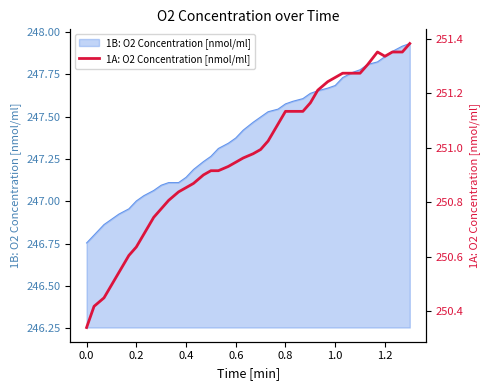

How many points are lower than both their immediate neighbors (excluding endpoints)?

1